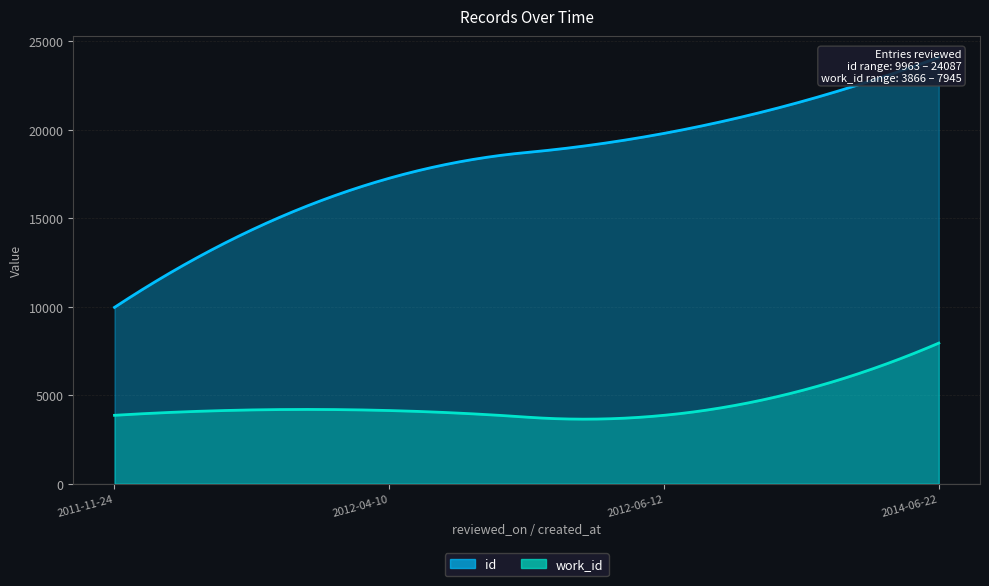

Which category has the lowest value in the work_id series?

2011-11-24